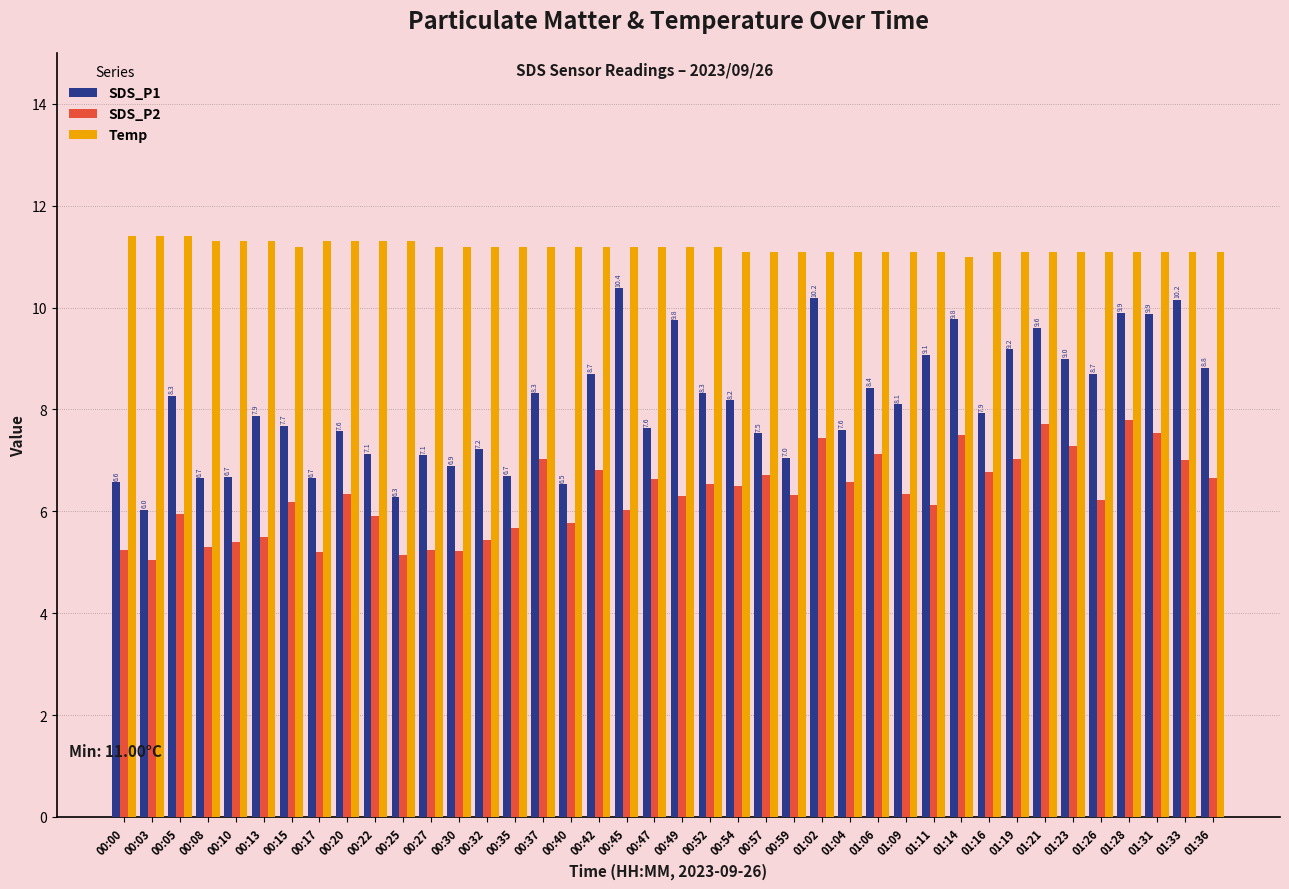

What is the maximum value shown in the chart?

11.4